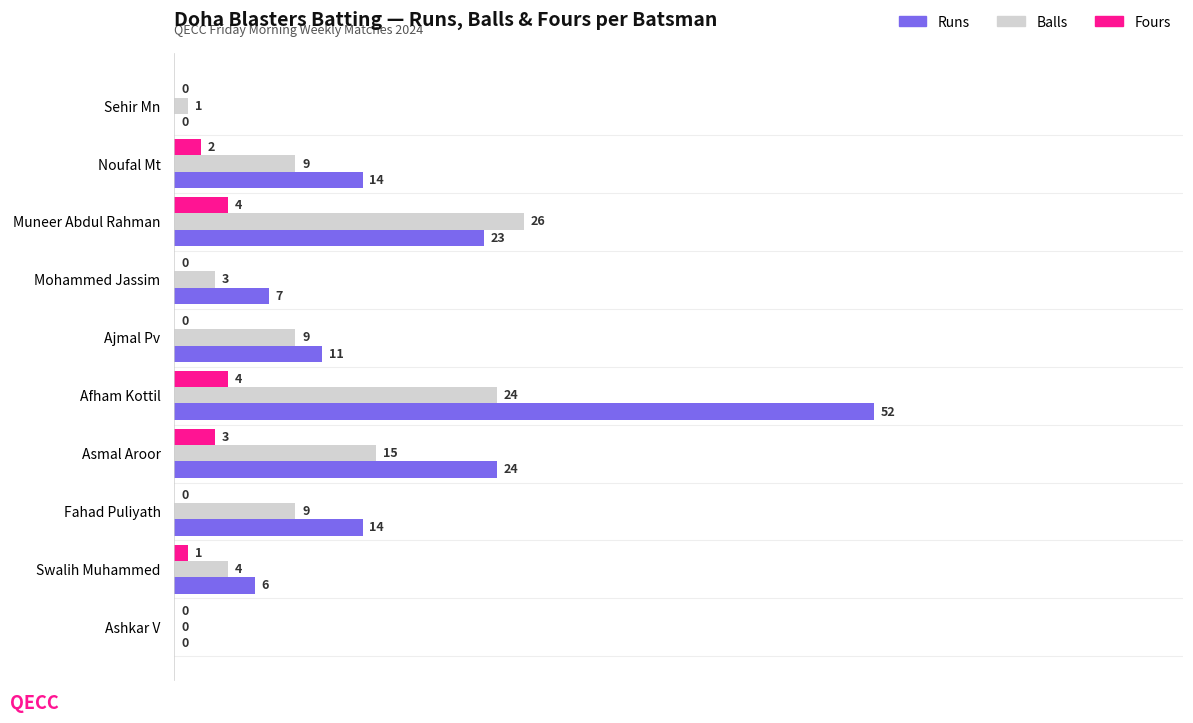

Where is Balls nearest to the value 13?

Asmal Aroor